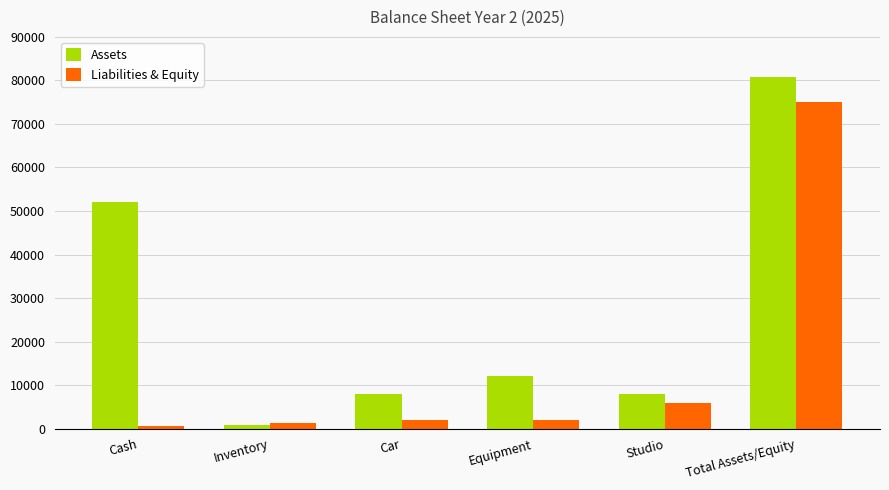

What is the label of the 5th bar from the right?

Inventory